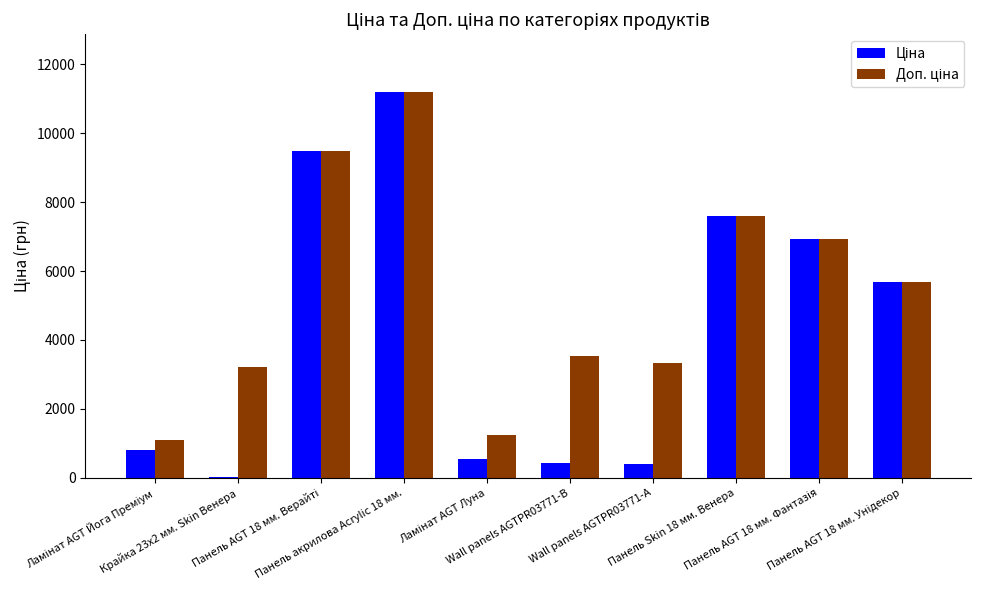

What is the maximum value shown in the chart?

11188.2